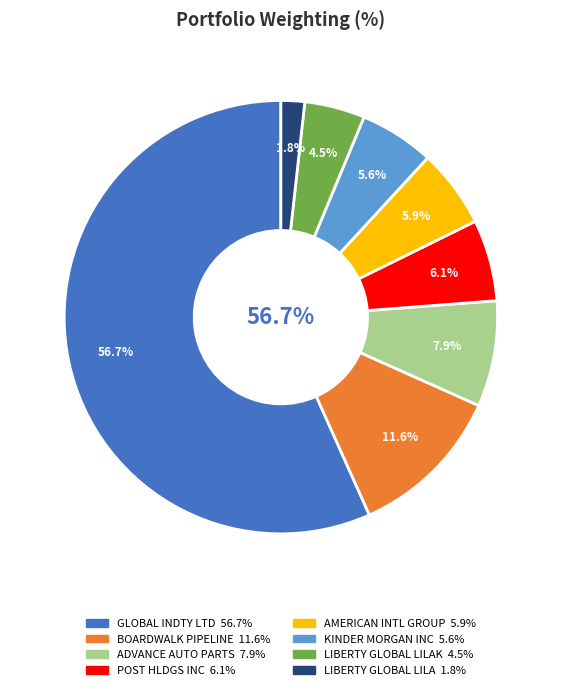

Count the number of slices in the pie.

8